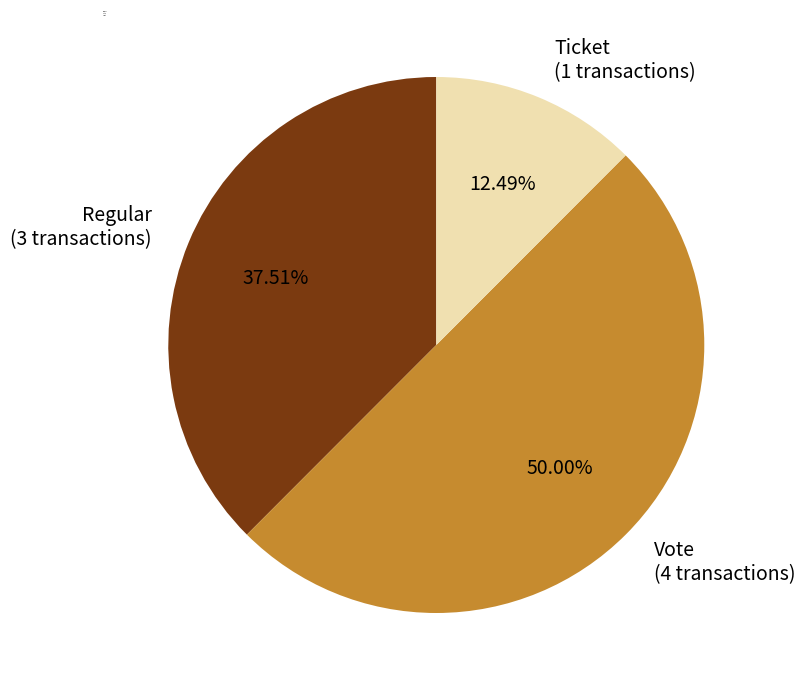

To the nearest percent, what is the combined percentage of Regular and Vote?

88%